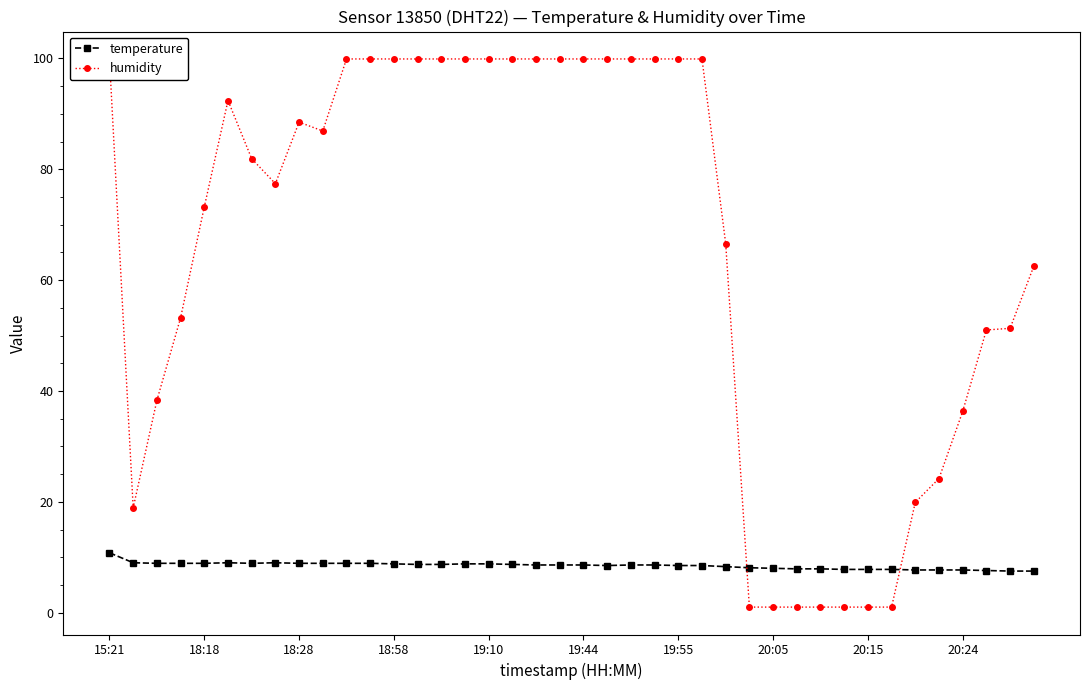

The temperature series shows 8.6 at 19:44. True or false?

True